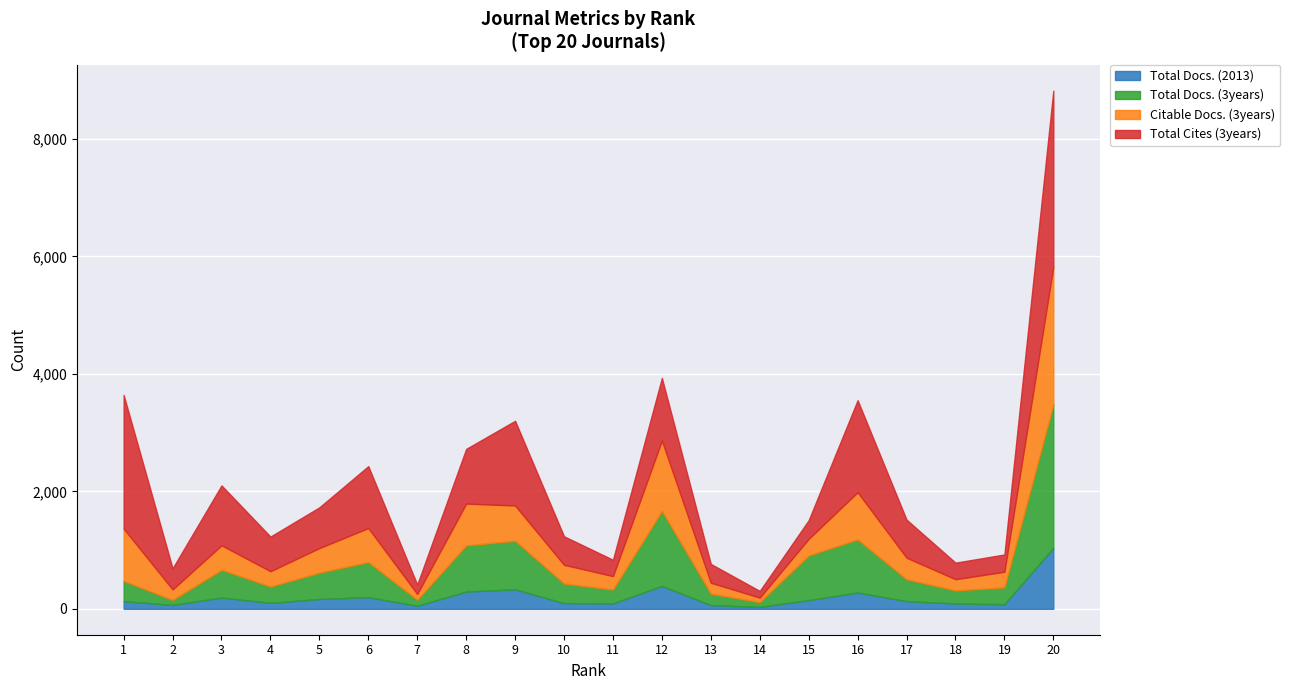

True or false: Total Docs. (2013) has a value of 430 at 8.

False